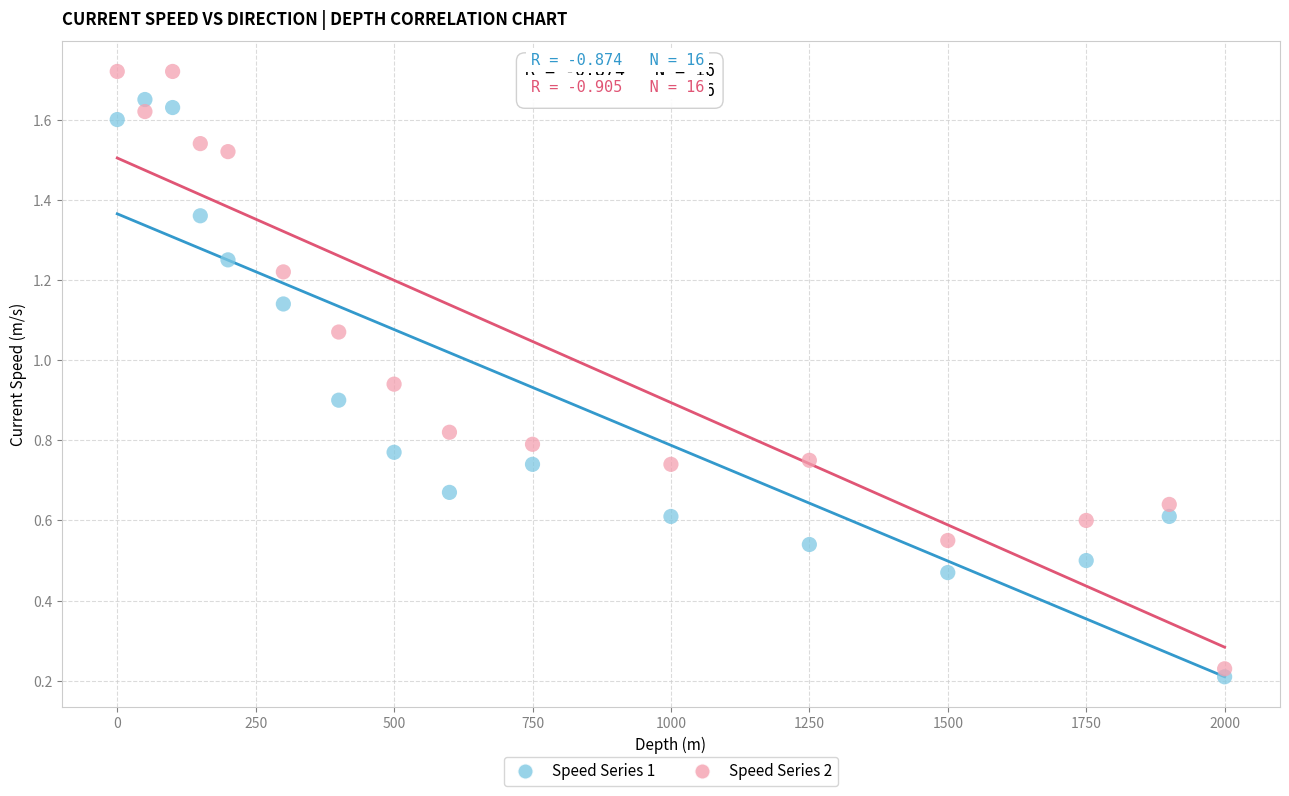

Which series contains the lowest Y value?

Speed Series 1